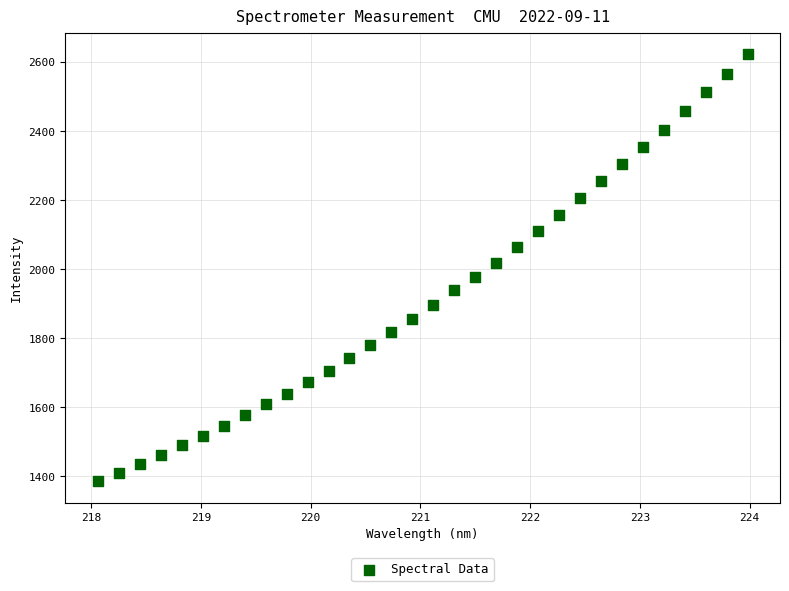

What is the range of Y values (max minus min)?

1237.0